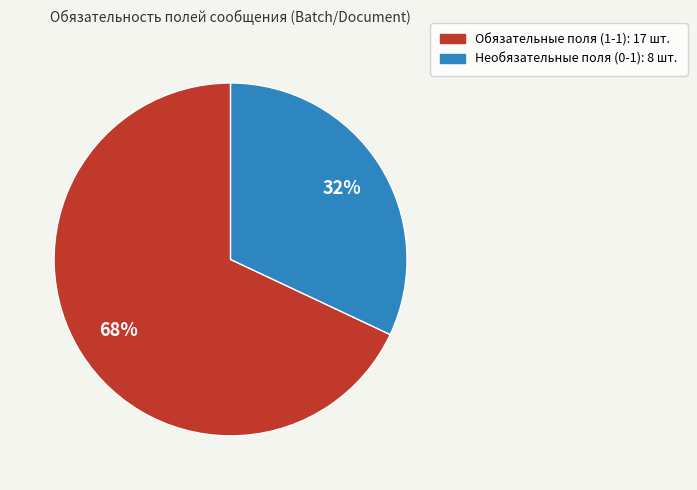

Is there any slice that represents more than half of the pie?

Yes